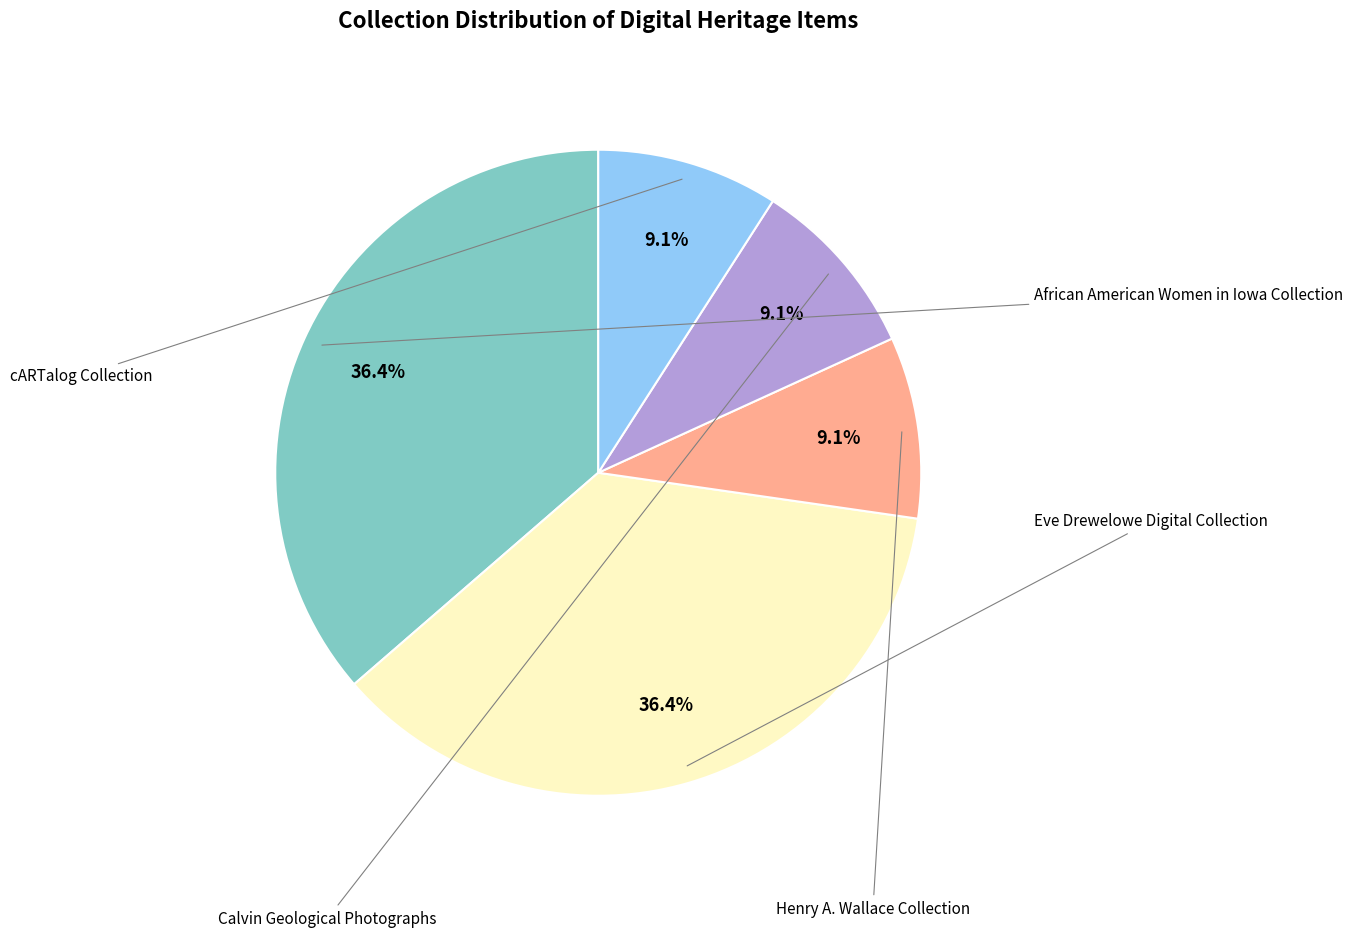

To the nearest percent, what is the difference between the largest and smallest slice percentages?

27%